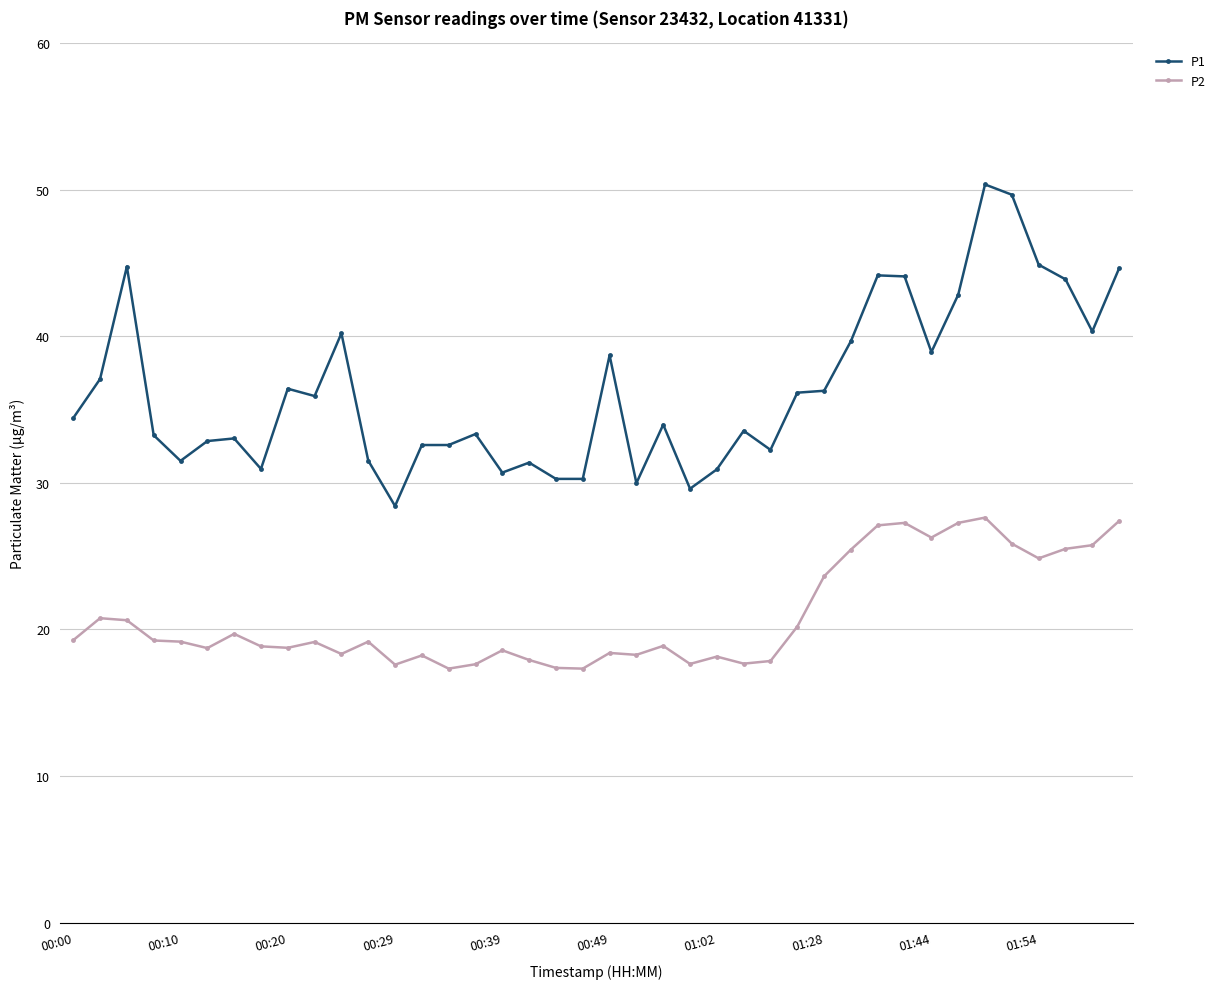

Which series has the largest range (max minus min)?

P1